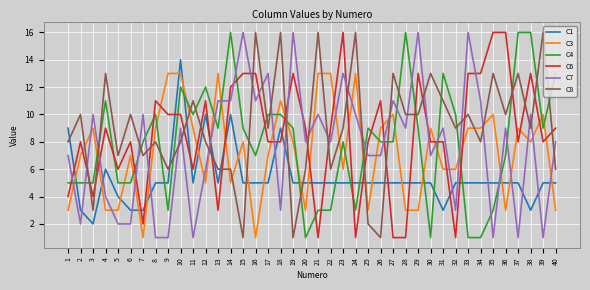

The C1 series shows 8 at 21. True or false?

False